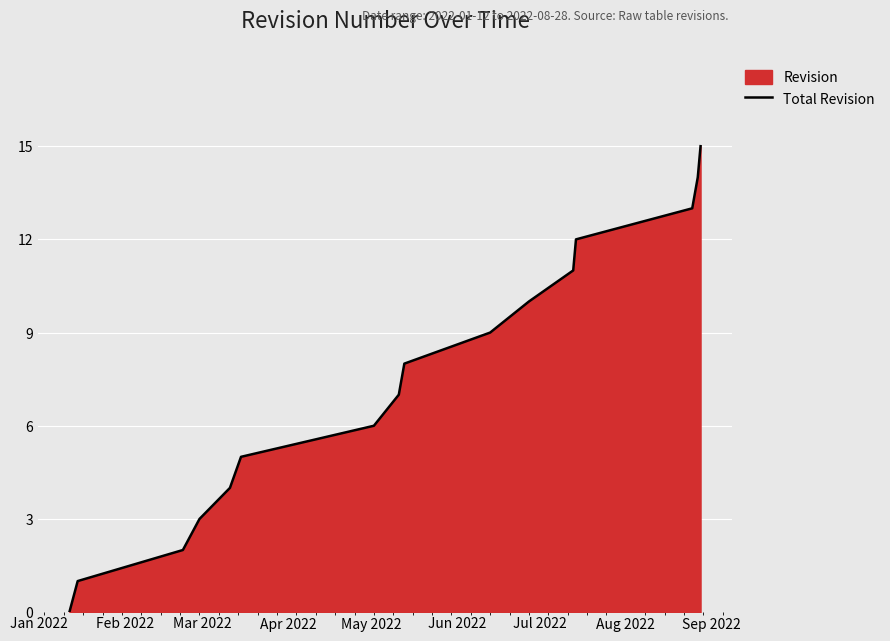

What is the greatest value displayed?

15